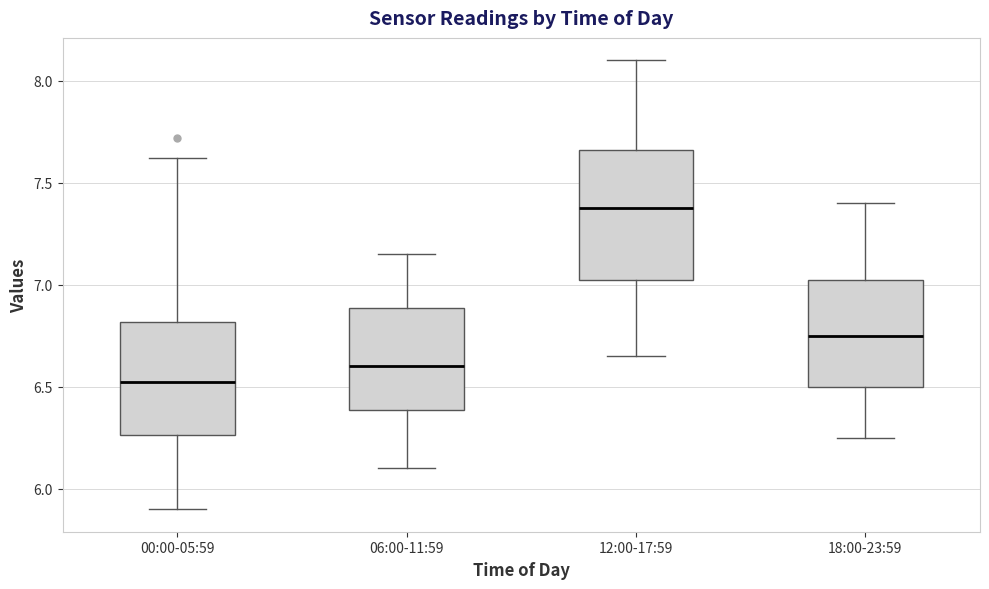

Reading left to right, transcribe this box plot: for each box, give where its median line is, the range the box spans, and where its two whiskers end, as read against the y-axis. The values are not printed on the chart, so give them approximately, as read against the axis.

00:00-05:59: median 6.55, box 6.25 to 6.80, whiskers 5.90 to 7.60
06:00-11:59: median 6.60, box 6.40 to 6.90, whiskers 6.10 to 7.15
12:00-17:59: median 7.40, box 7.05 to 7.65, whiskers 6.65 to 8.10
18:00-23:59: median 6.75, box 6.50 to 7.05, whiskers 6.25 to 7.40